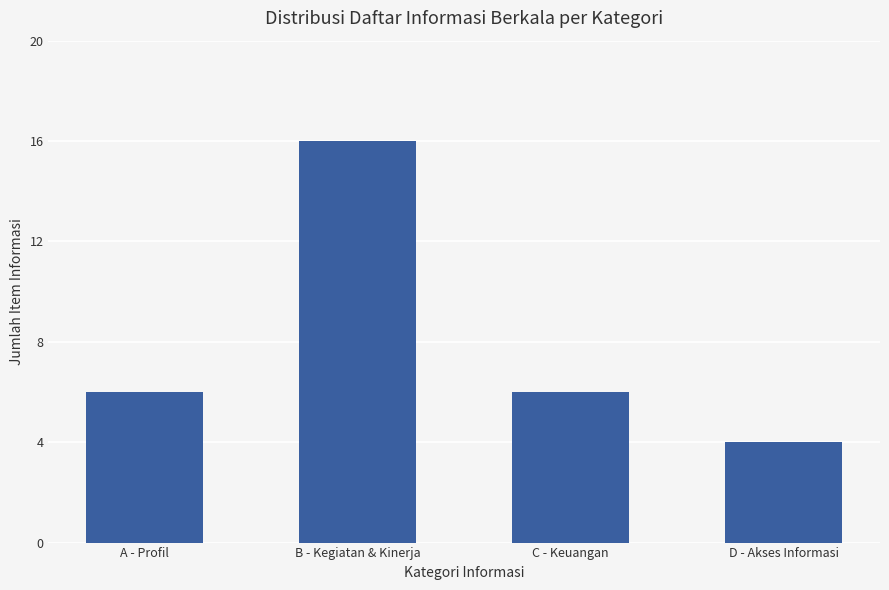

Between A - Profil and D - Akses Informasi, which is larger?

A - Profil